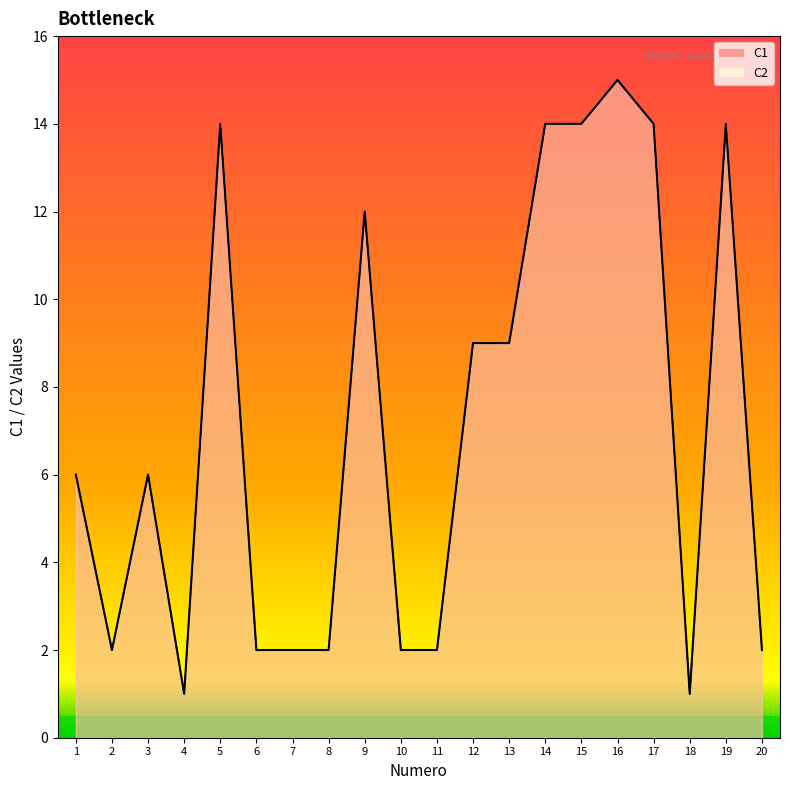

Is it true that C1 equals 14 at 19?

True